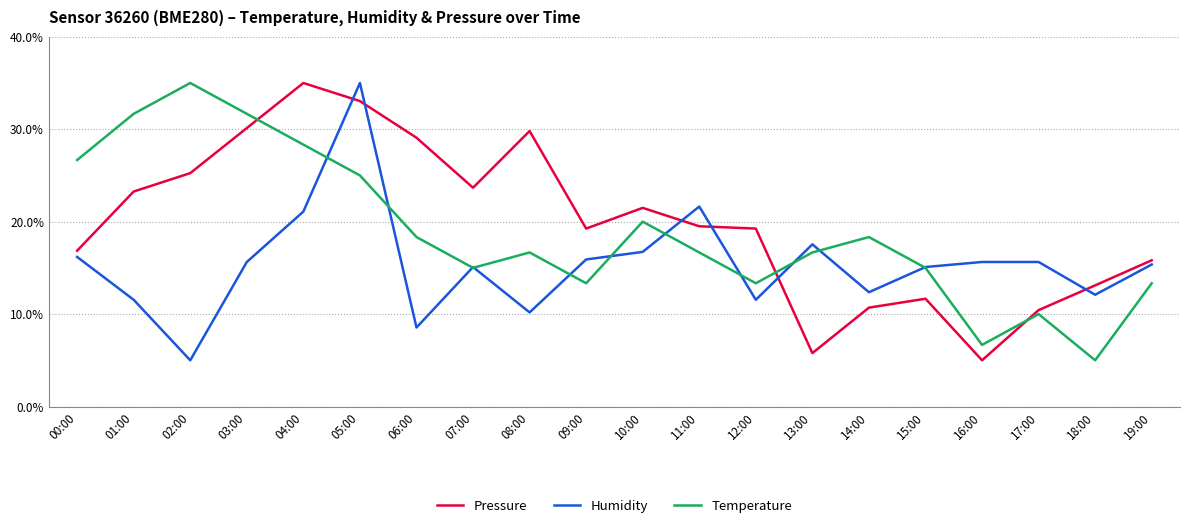

Reading right to left, list all the values displayed in this chart.

Pressure: 19:00=15.8	18:00=13.1	17:00=10.4	16:00=5.0	15:00=11.7	14:00=10.7	13:00=5.8	12:00=19.3	11:00=19.5	10:00=21.5	09:00=19.3	08:00=29.8	07:00=23.7	06:00=29.1	05:00=33.0	04:00=35.0	03:00=30.1	02:00=25.2	01:00=23.3	00:00=16.9
Humidity: 19:00=15.4	18:00=12.1	17:00=15.6	16:00=15.6	15:00=15.1	14:00=12.4	13:00=17.5	12:00=11.5	11:00=21.6	10:00=16.7	09:00=15.9	08:00=10.2	07:00=15.1	06:00=8.5	05:00=35.0	04:00=21.1	03:00=15.6	02:00=5.0	01:00=11.5	00:00=16.2
Temperature: 19:00=13.3	18:00=5.0	17:00=10.0	16:00=6.7	15:00=15.0	14:00=18.3	13:00=16.7	12:00=13.3	11:00=16.7	10:00=20.0	09:00=13.3	08:00=16.7	07:00=15.0	06:00=18.3	05:00=25.0	04:00=28.3	03:00=31.7	02:00=35.0	01:00=31.7	00:00=26.7